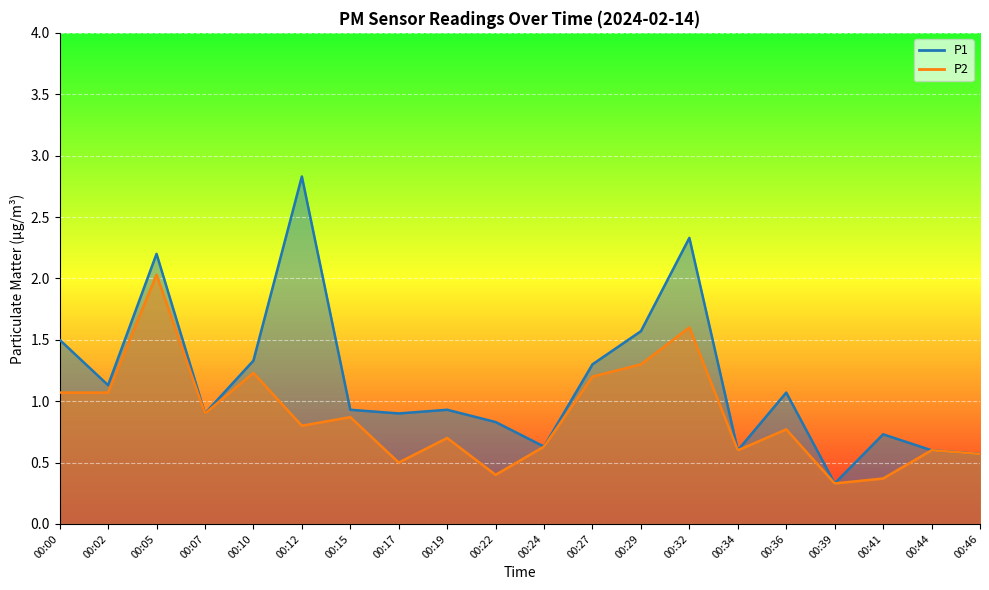

True or false: P1 and P2 intersect in this chart.

False